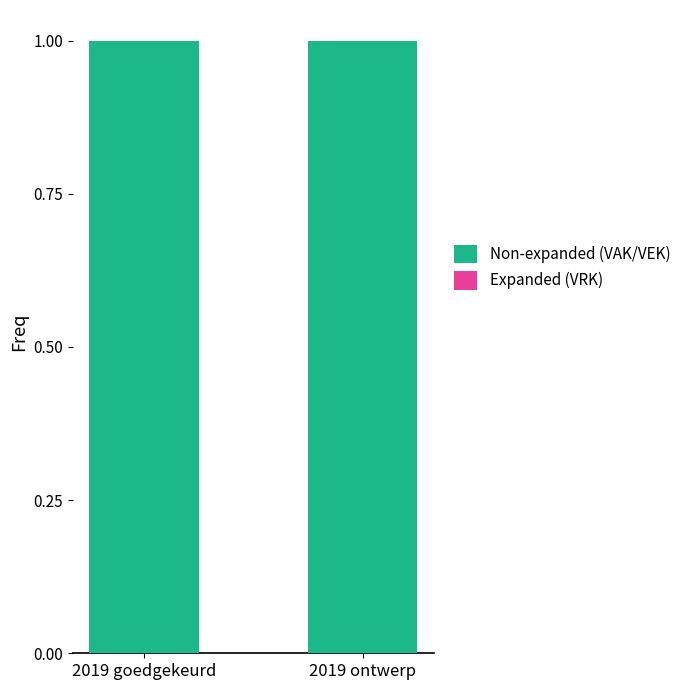

Is the value of VRK at 2019 goedgekeurd greater than the value of VAK / VEK at 2019 ontwerp?

No